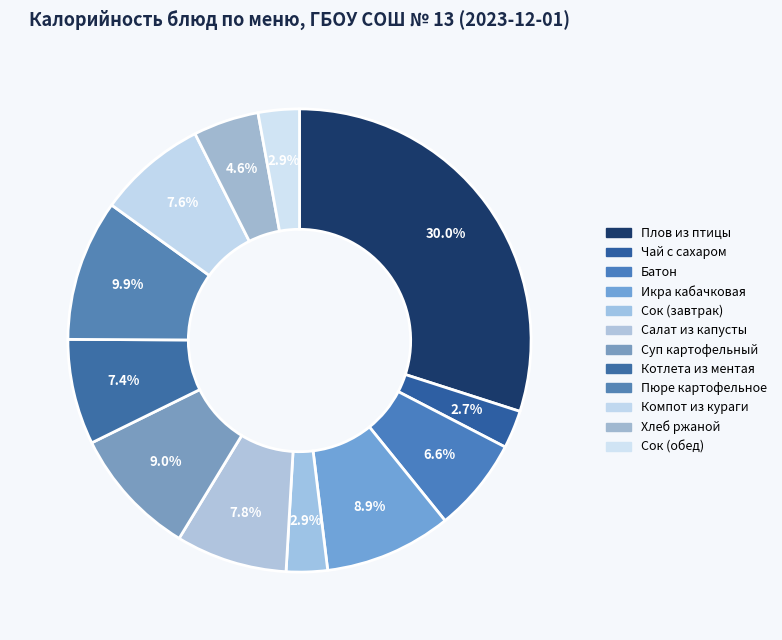

Which slice is the smallest?

Чай с сахаром